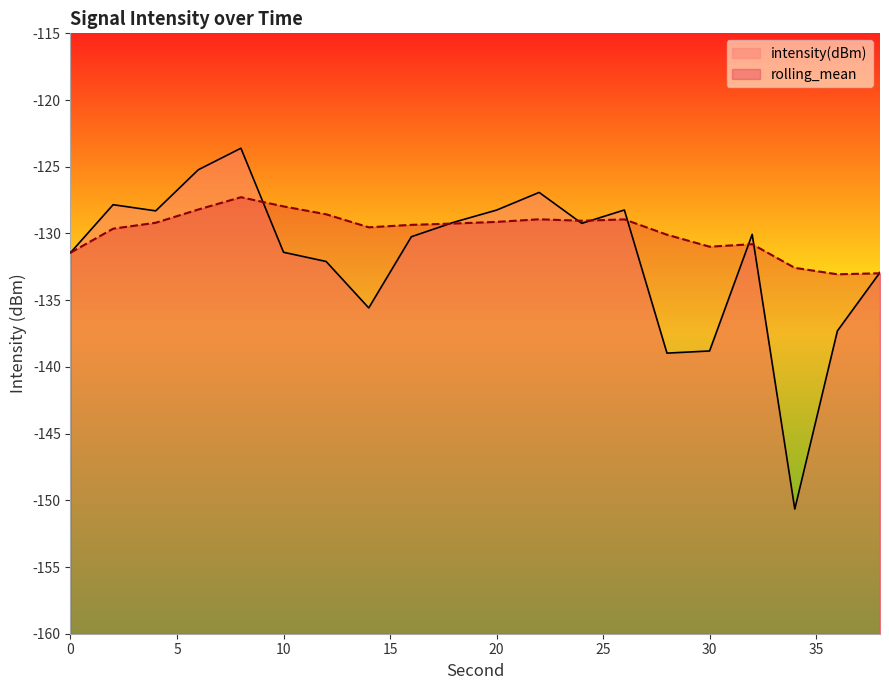

How many values in the rolling_mean series are below -129?

14